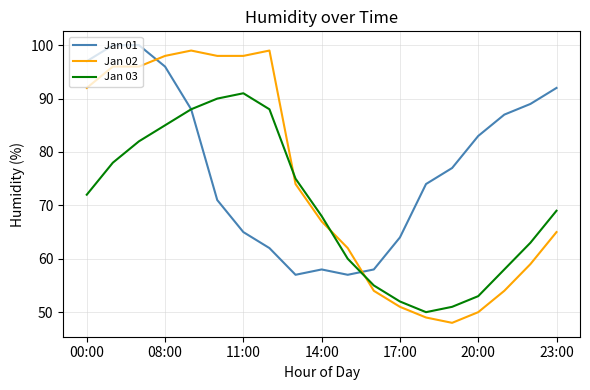

True or false: Jan 03 and Jan 02 cross at least once.

True